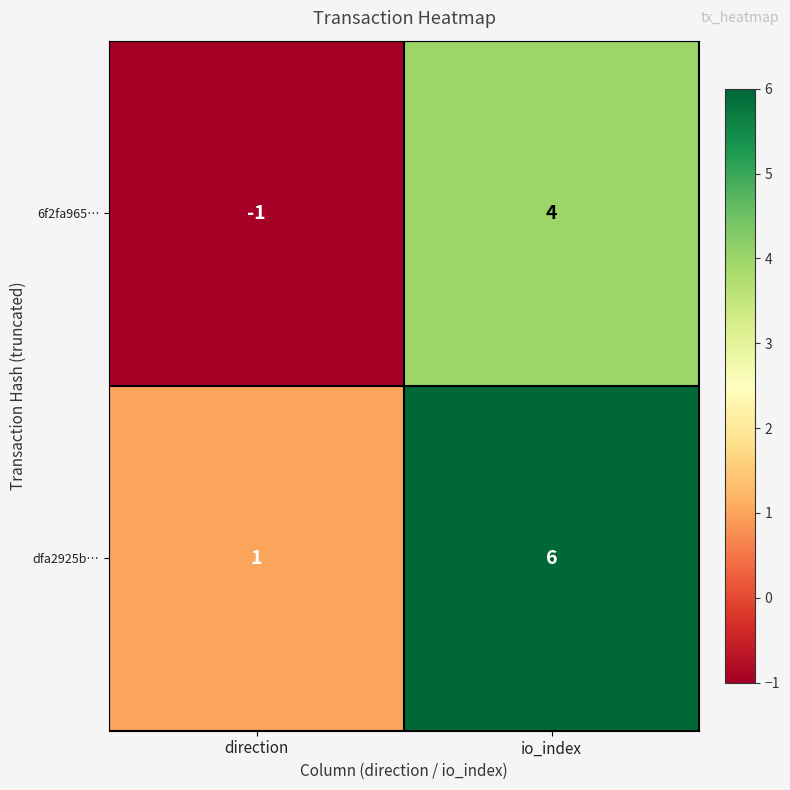

What is the difference between the maximum and minimum values in the dfa2925b… series?

5